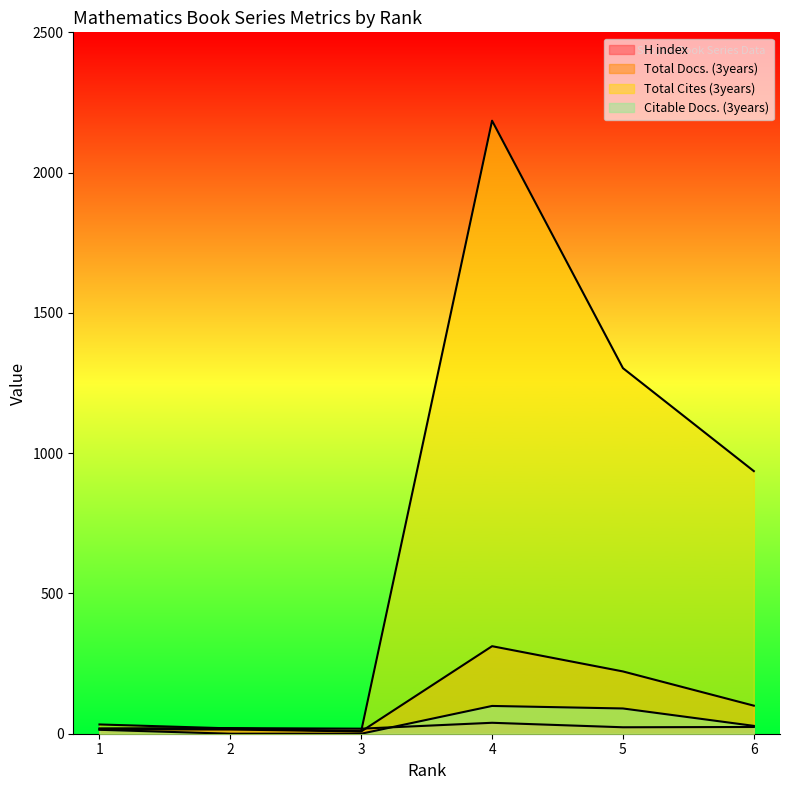

What is the sum of all Total Cites (3years) values?

4485